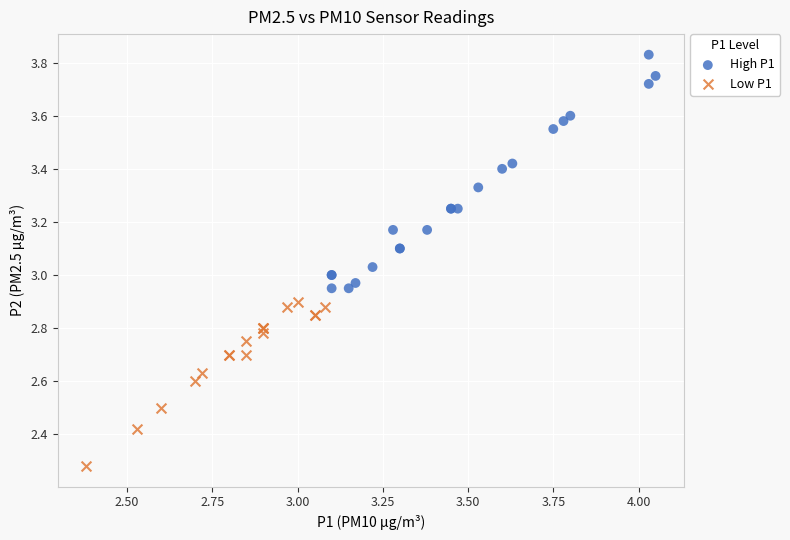

What are all the series names shown in the legend?

High P1, Low P1